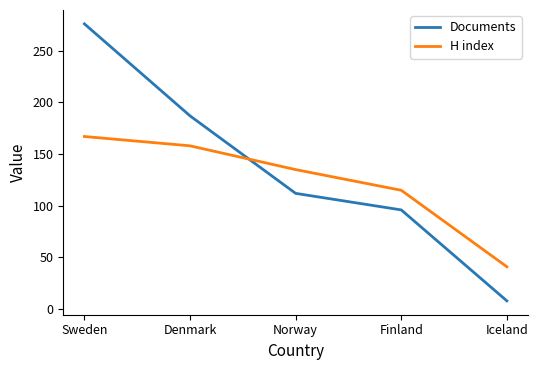

Which series has the largest total across all categories?

Documents